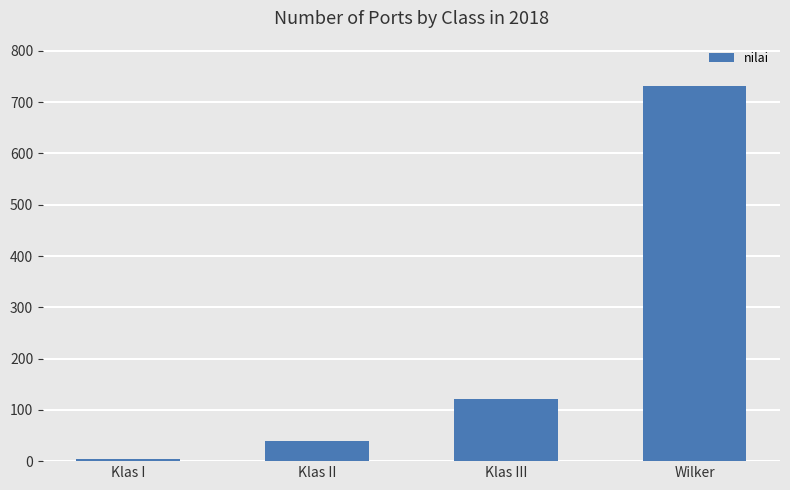

List the labels in order of value, largest first.

Wilker, Klas III, Klas II, Klas I